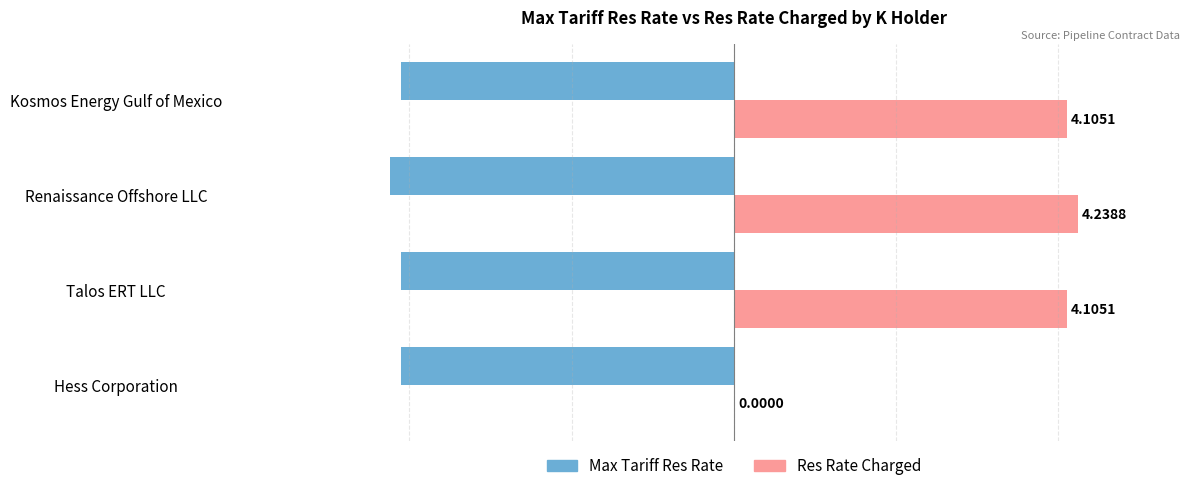

Which series has the largest total across all categories?

Res Rate Charged